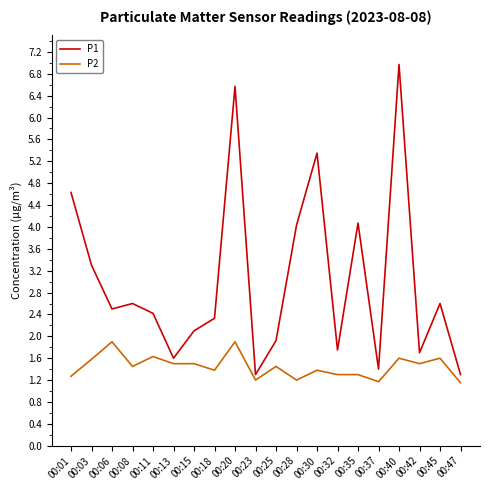

List the series in order of their peak value, highest first.

P1, P2